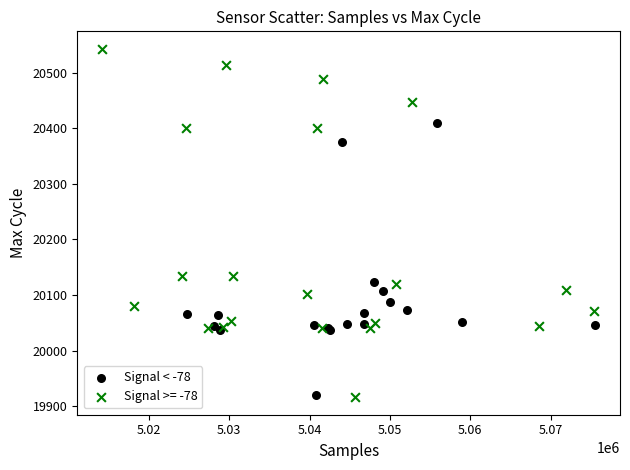

Which series has the widest spread of Y values?

Signal >= -78